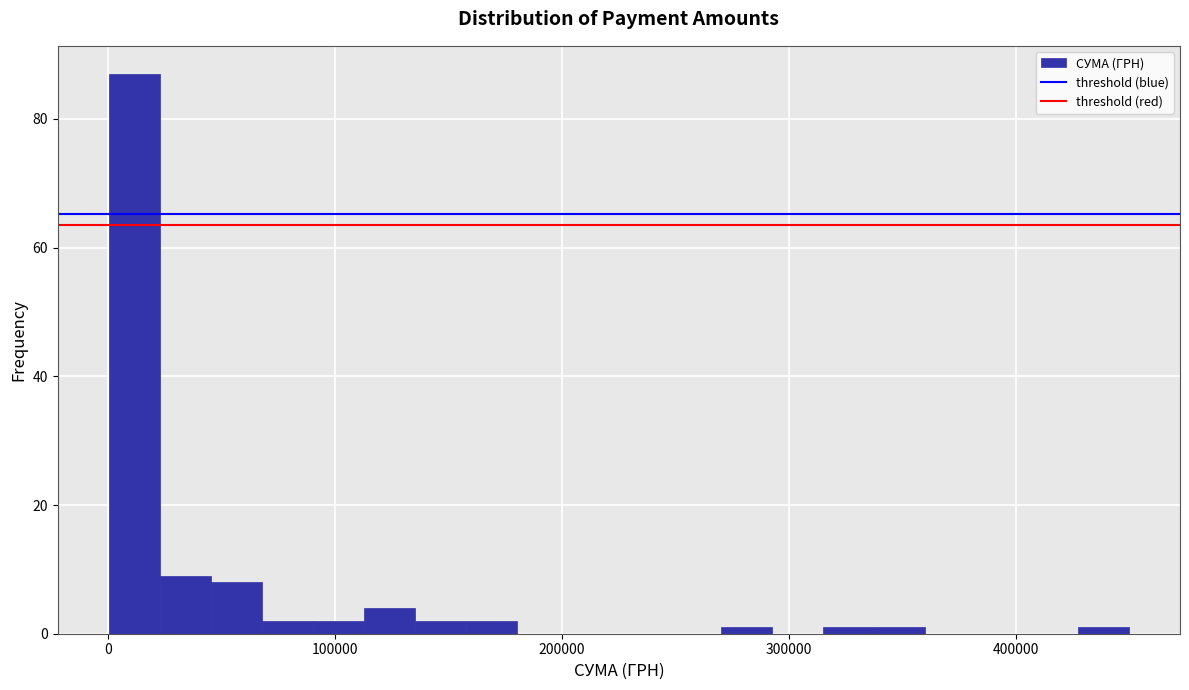

Read against the x-axis, roughly where is the centre of the tallest bar?

10000